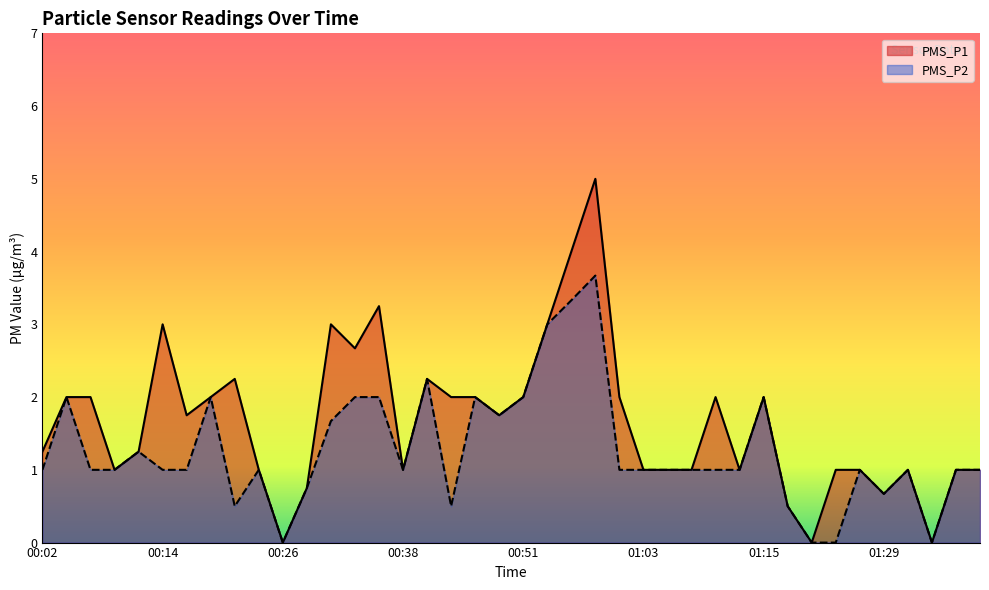

At which category does PMS_P1 reach its first local peak?

00:14